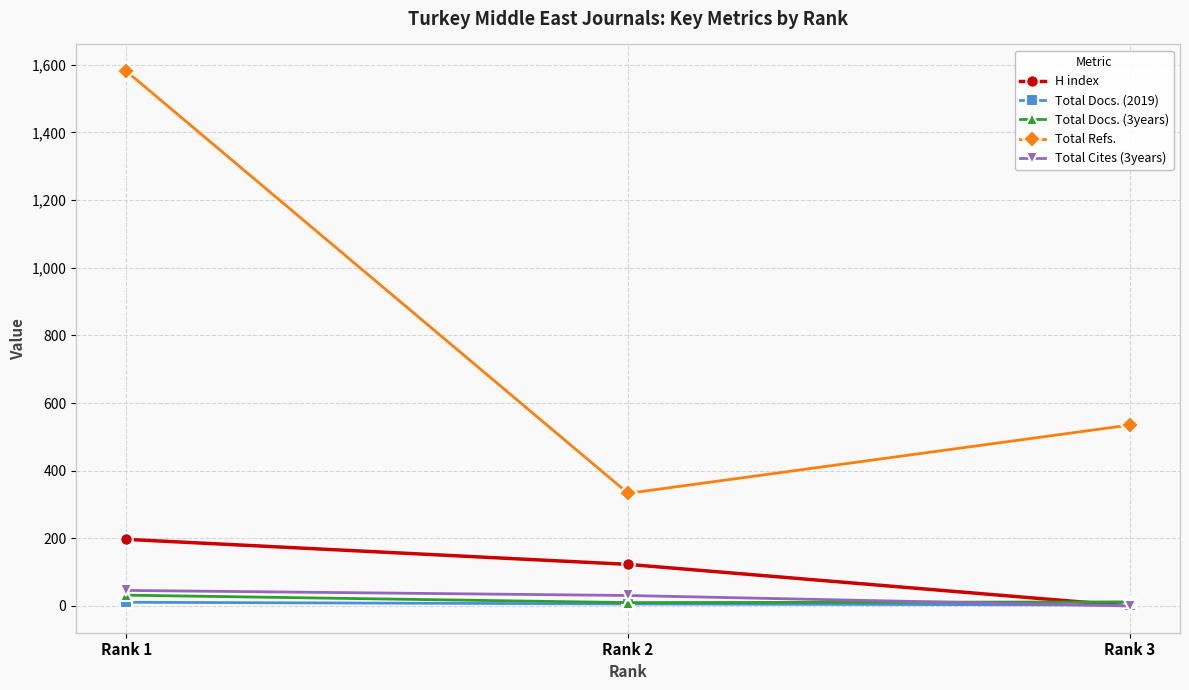

What is the sum of all Total Cites (3years) values?

77